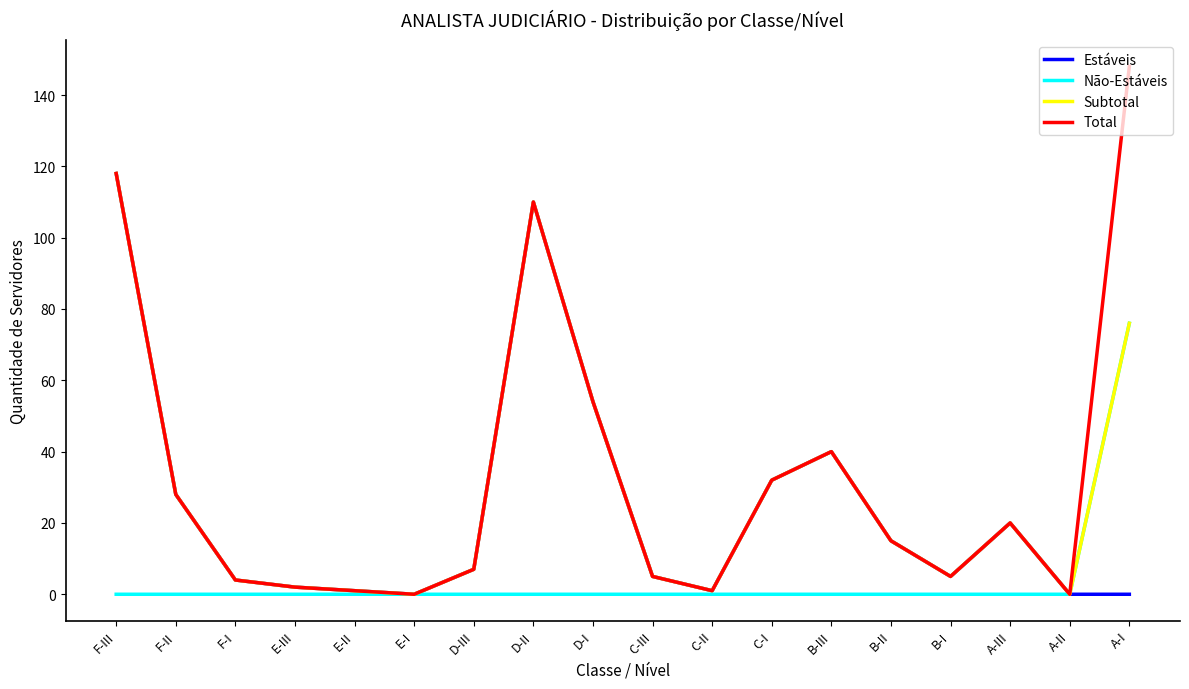

Reading left to right, what are all the values shown in this chart?

Estáveis: 118	28	4	2	1	0	7	110	54	5	1	32	40	15	5	20	0	0
Não-Estáveis: 0	0	0	0	0	0	0	0	0	0	0	0	0	0	0	0	0	76
Subtotal: 118	28	4	2	1	0	7	110	54	5	1	32	40	15	5	20	0	76
Total: 118	28	4	2	1	0	7	110	54	5	1	32	40	15	5	20	0	148